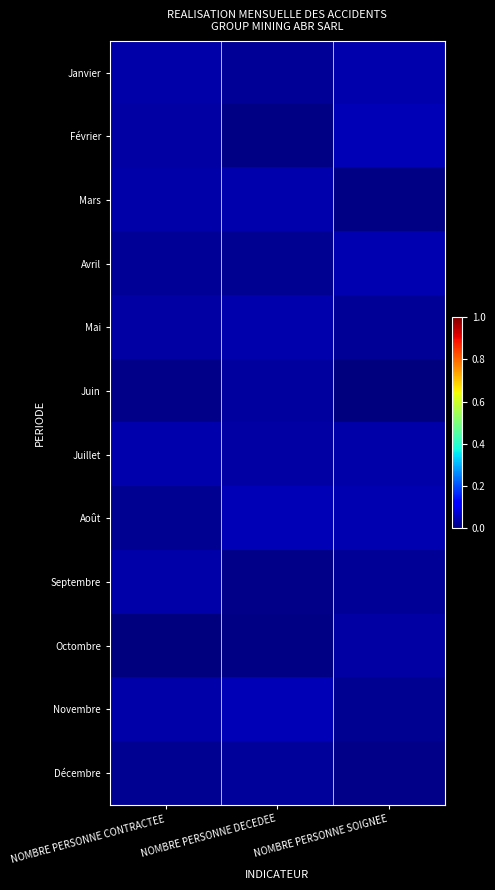

Which label corresponds to the largest value in the chart?

NOMBRE PERSONNE SOIGNEE